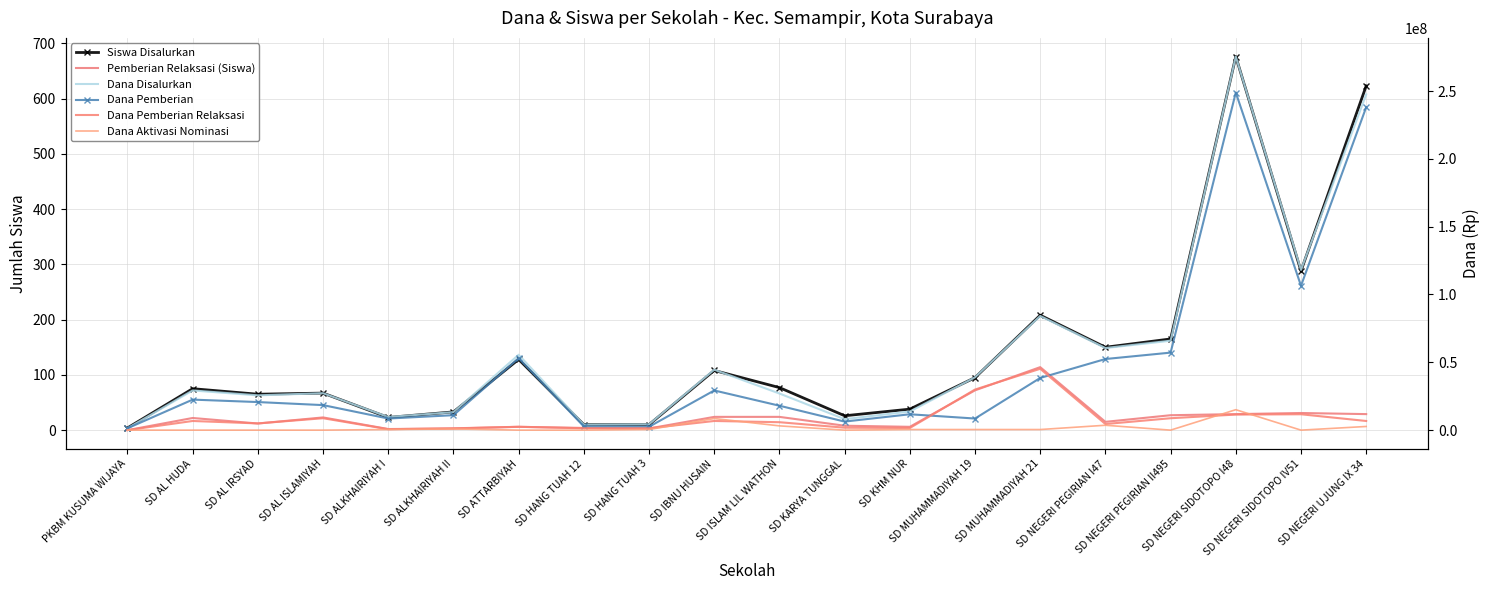

After their last crossing, which series has the higher values: Dana Aktivasi Nominasi or Siswa Disalurkan?

Dana Aktivasi Nominasi